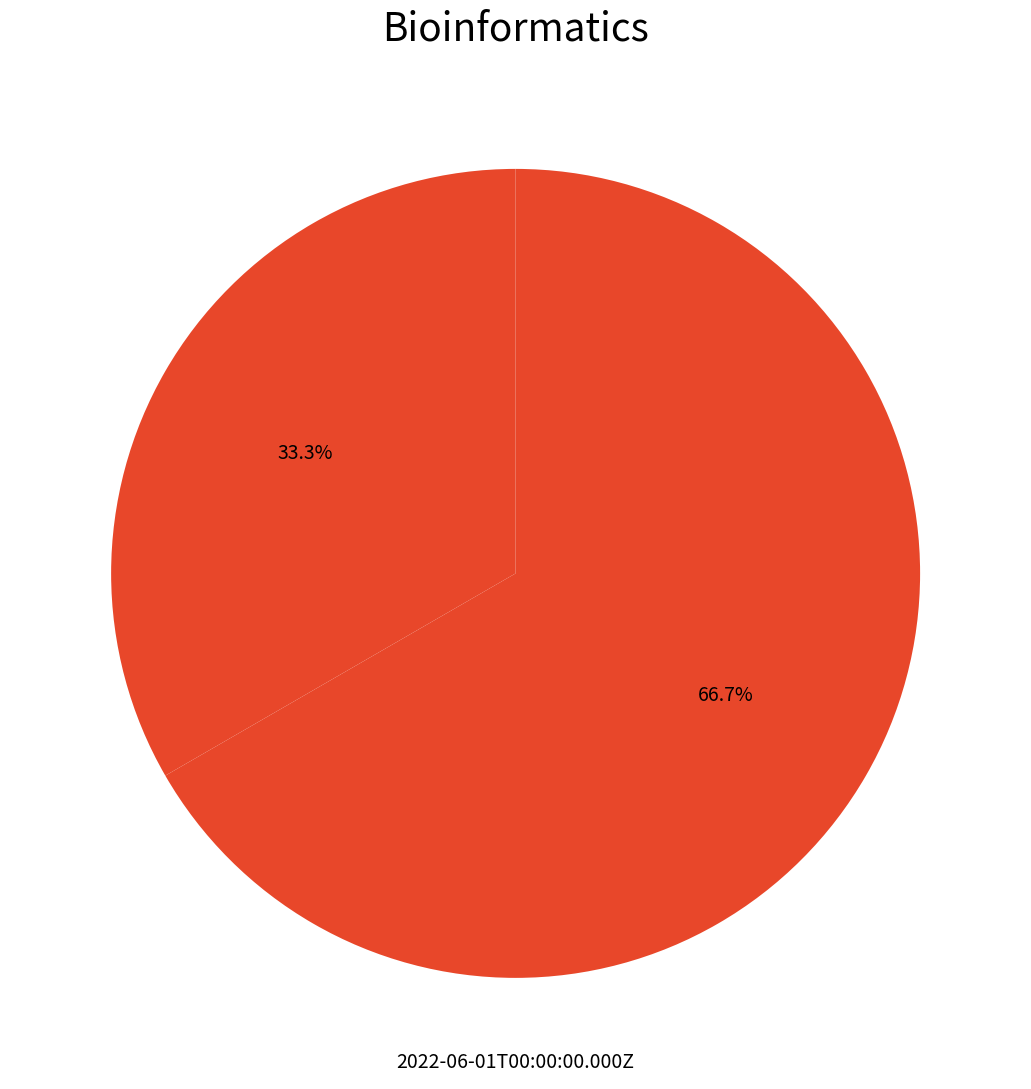

How many slices are in this pie chart?

2